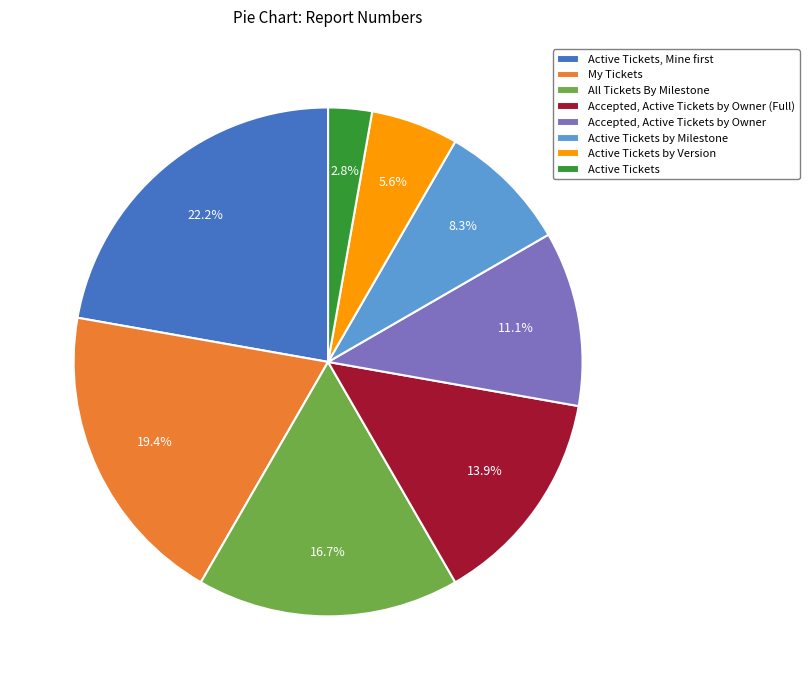

Count the number of slices in the pie.

8